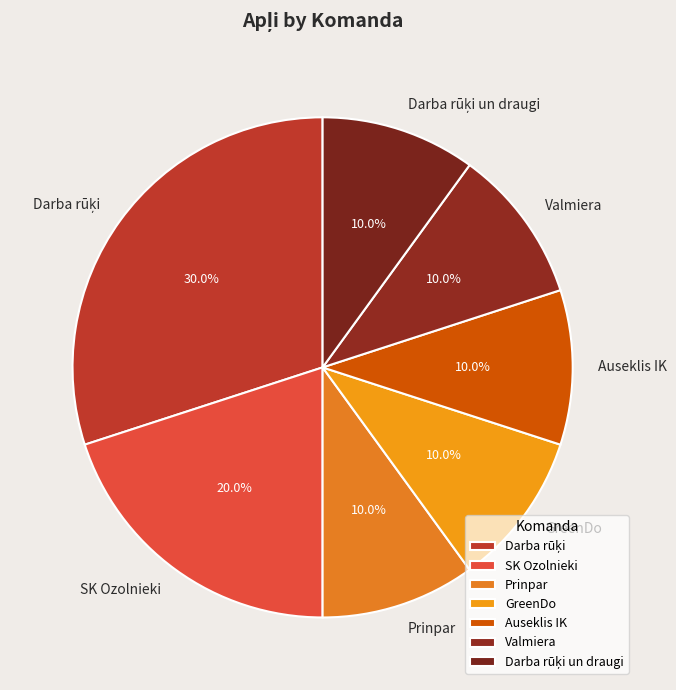

Does GreenDo account for over 50% of the chart?

No